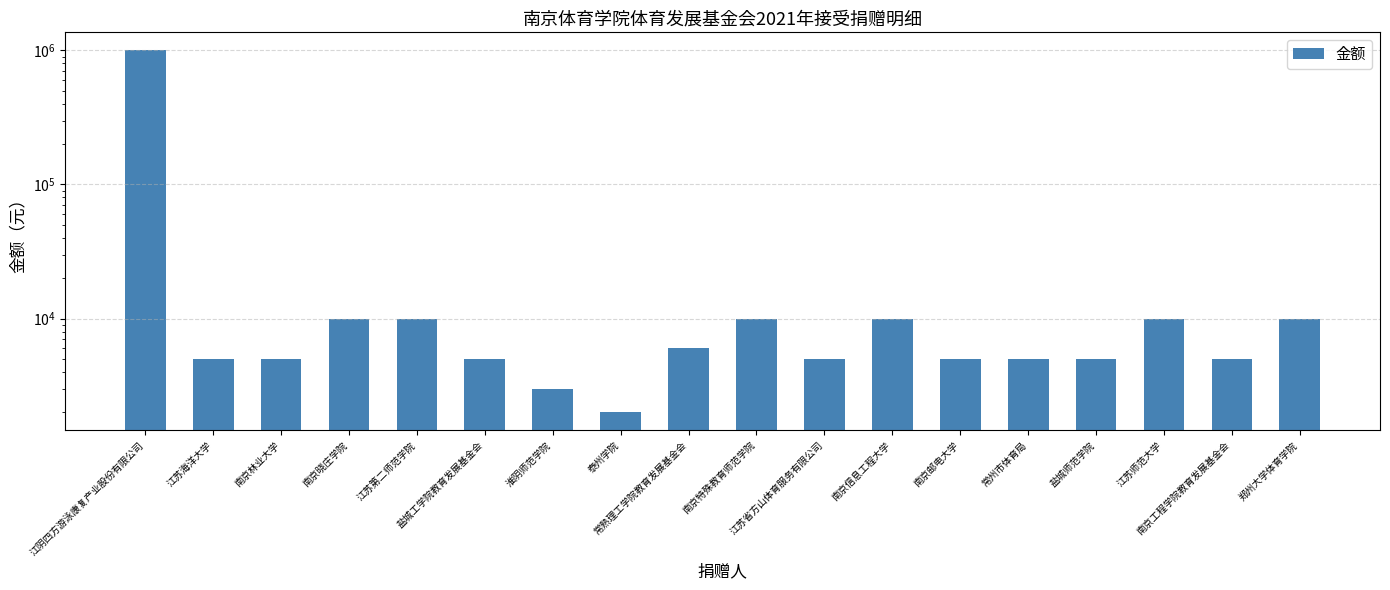

What is the difference between the second highest and second lowest values?

7000